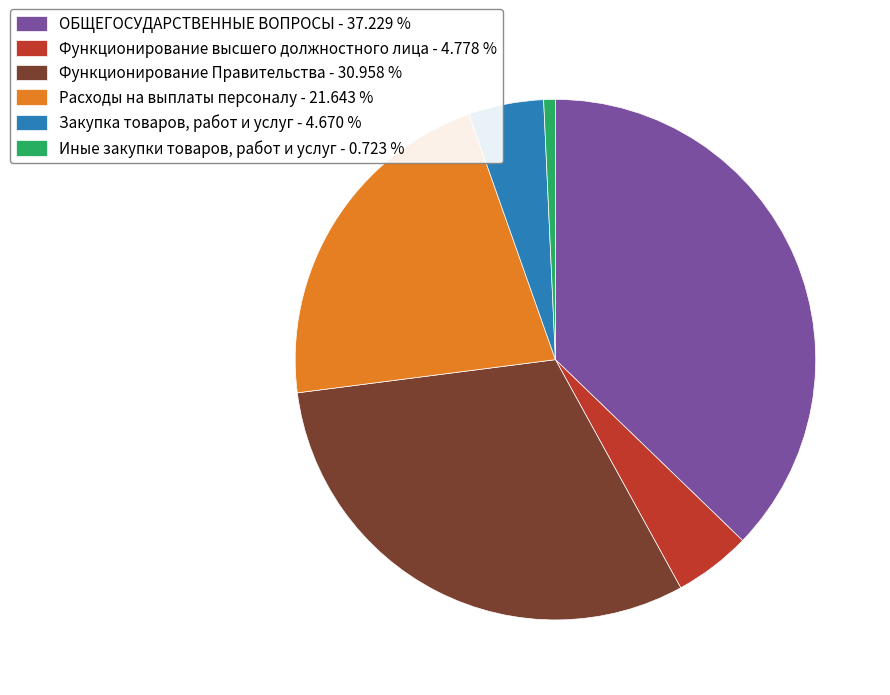

Which has a higher value, Расходы на выплаты персоналу - 21.643 % or Функционирование высшего должностного лица - 4.778 %?

Расходы на выплаты персоналу - 21.643 %